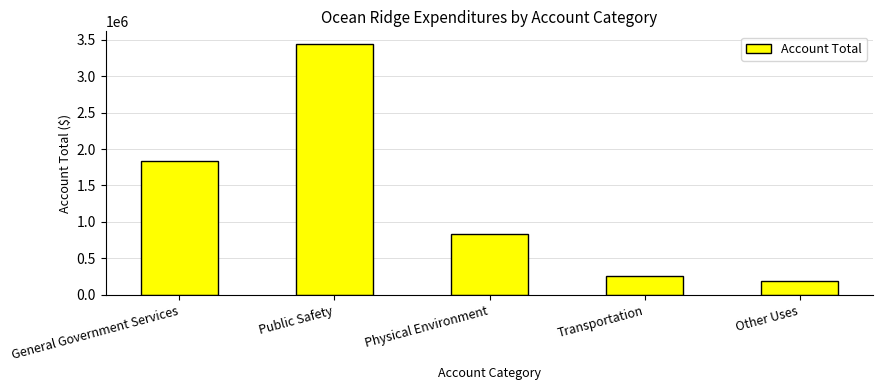

How many distinct data groups are displayed?

1